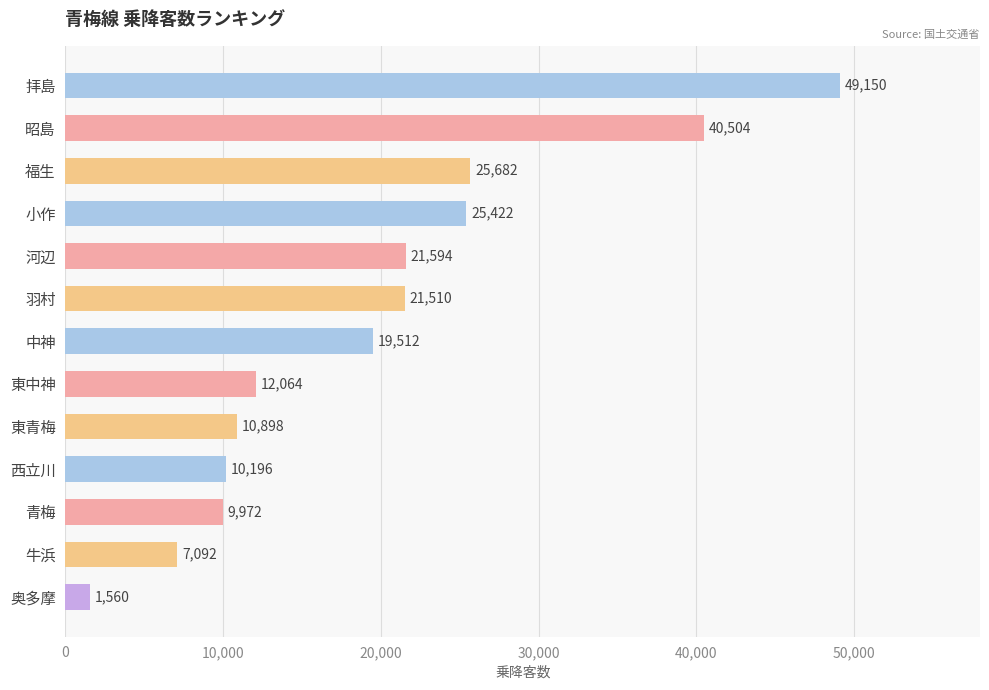

List the labels in order of value, smallest first.

奥多摩, 牛浜, 青梅, 西立川, 東青梅, 東中神, 中神, 羽村, 河辺, 小作, 福生, 昭島, 拝島